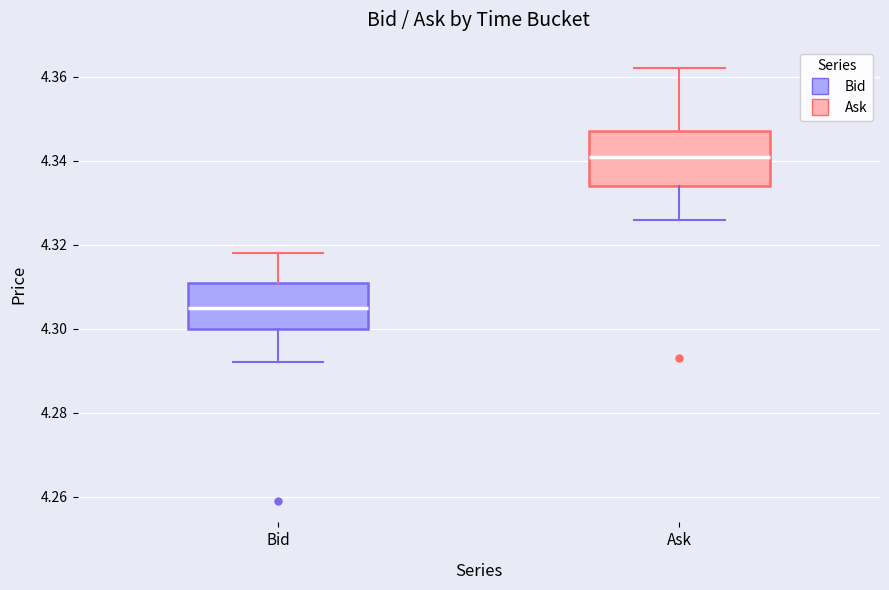

Reading left to right, transcribe this box plot: for each box, give where its median line is, the range the box spans, and where its two whiskers end, as read against the y-axis. The values are not printed on the chart, so give them approximately, as read against the axis.

Bid: median 4.306, box 4.300 to 4.312, whiskers 4.292 to 4.318
Ask: median 4.342, box 4.334 to 4.348, whiskers 4.326 to 4.362